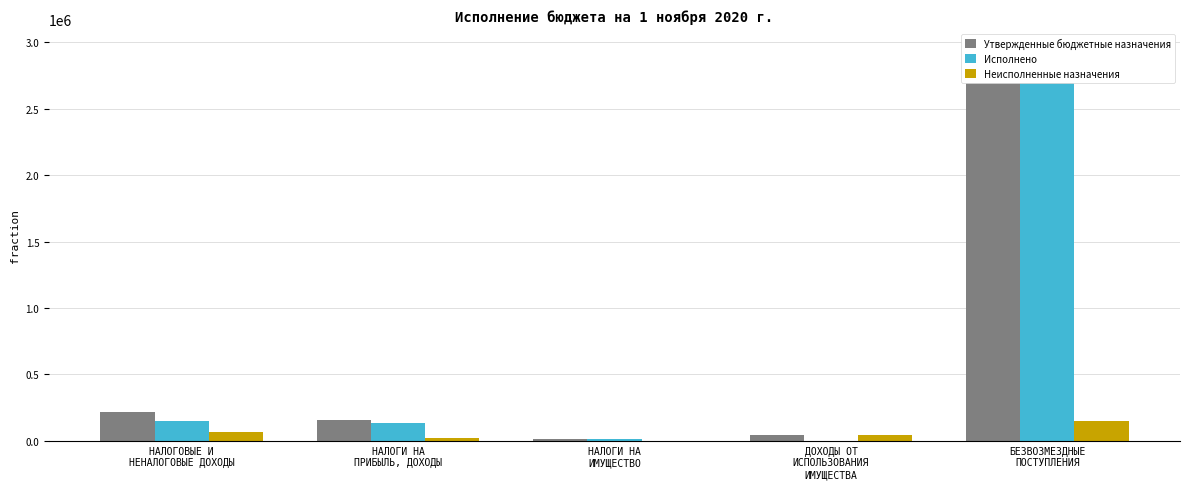

Which series has the widest spread of values?

Утвержденные бюджетные назначения